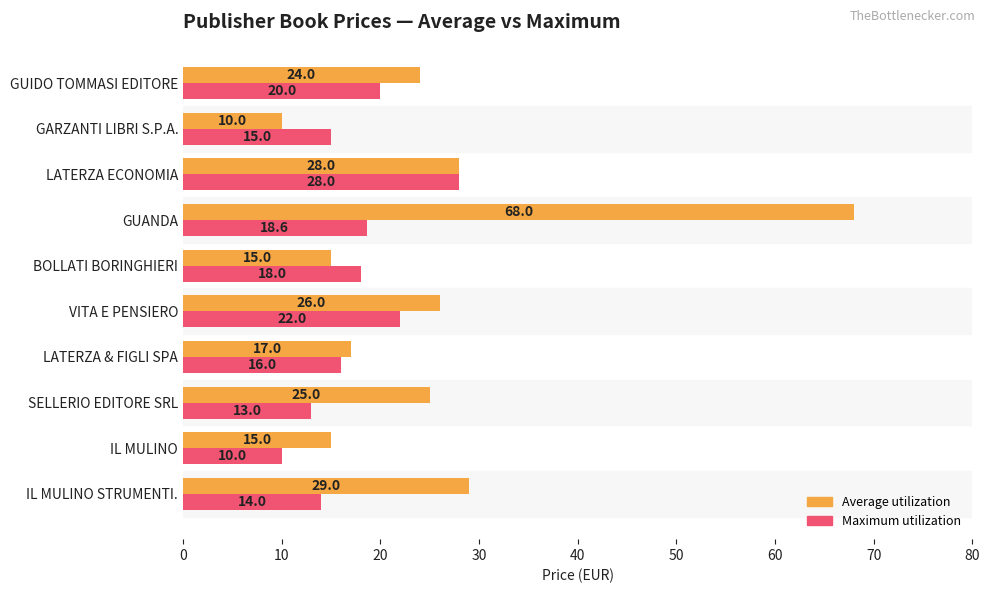

At which label does Maximum utilization reach its minimum?

IL MULINO